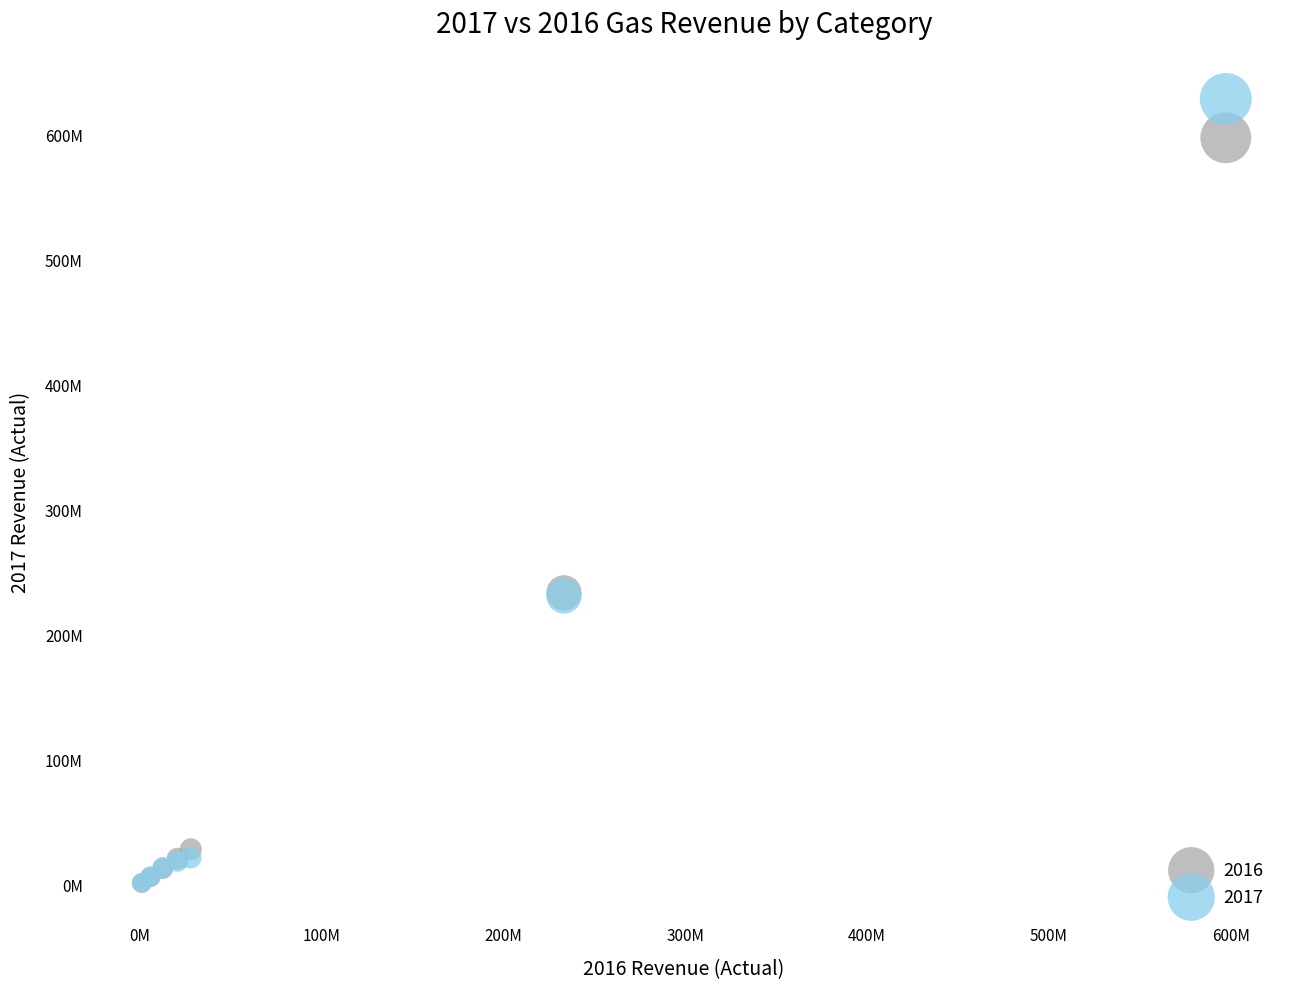

What are all the series names shown in the legend?

2016, 2017